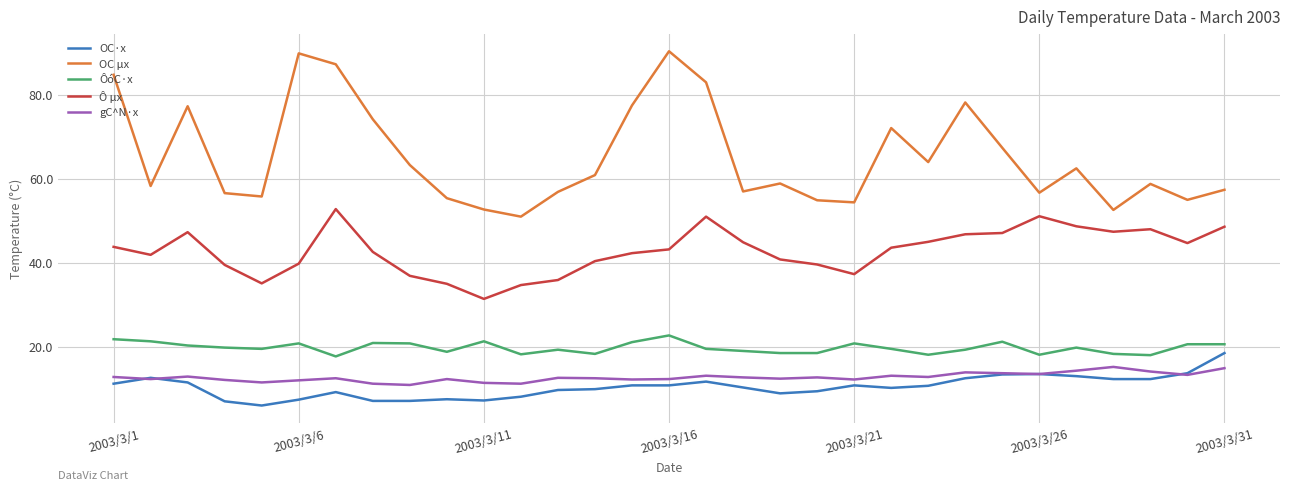

Which series has the largest range (max minus min)?

OC μx